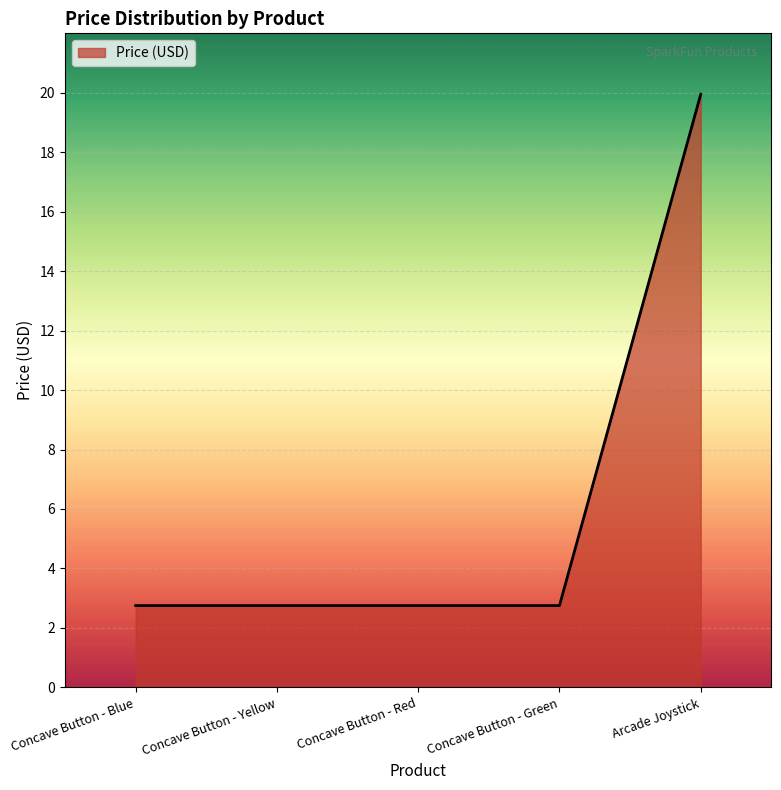

What position from the left is Concave Button - Blue?

1